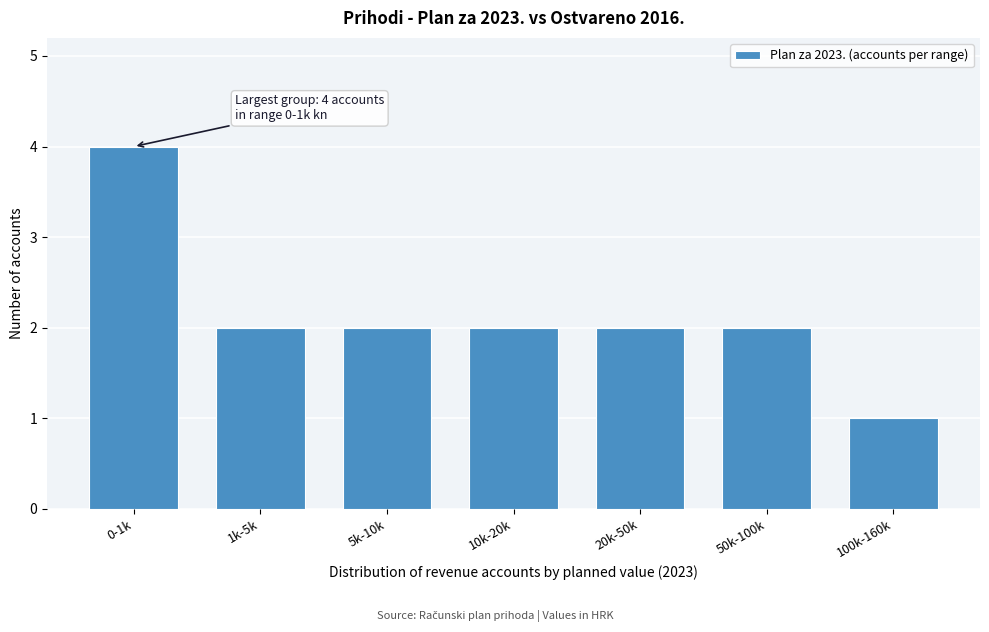

Reading right to left, list all the values displayed in this chart.

100k-160k=1	50k-100k=2	20k-50k=2	10k-20k=2	5k-10k=2	1k-5k=2	0-1k=4